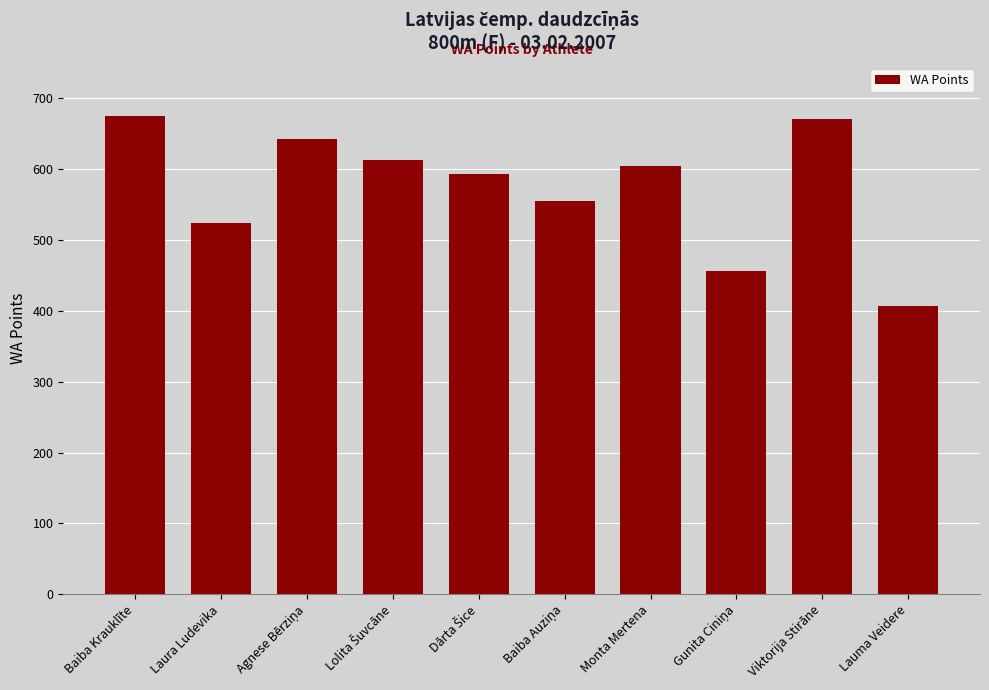

How many series are shown in this chart?

1